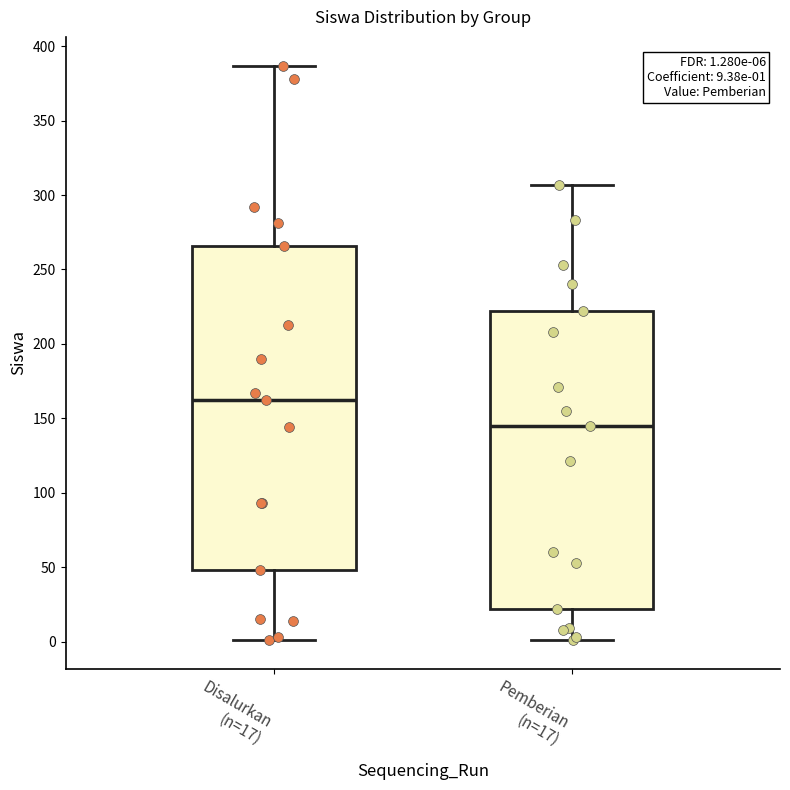

Which box's median line is the lowest?

Pemberian (n=17)